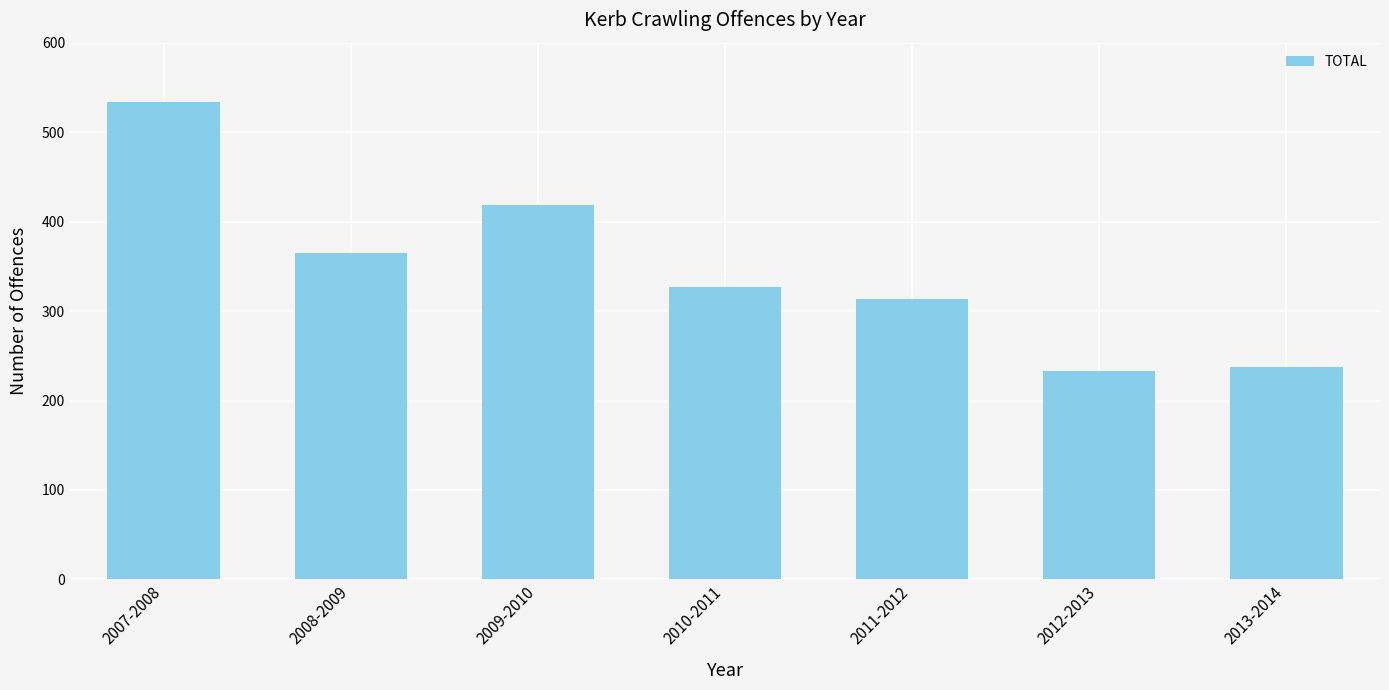

What is the label of the 7th bar from the left?

2013-2014